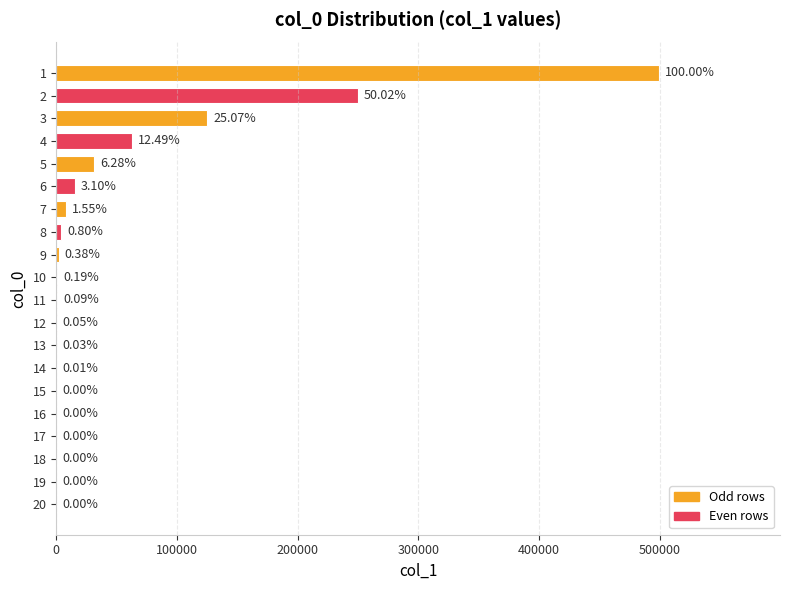

Are the bars horizontal?

Yes